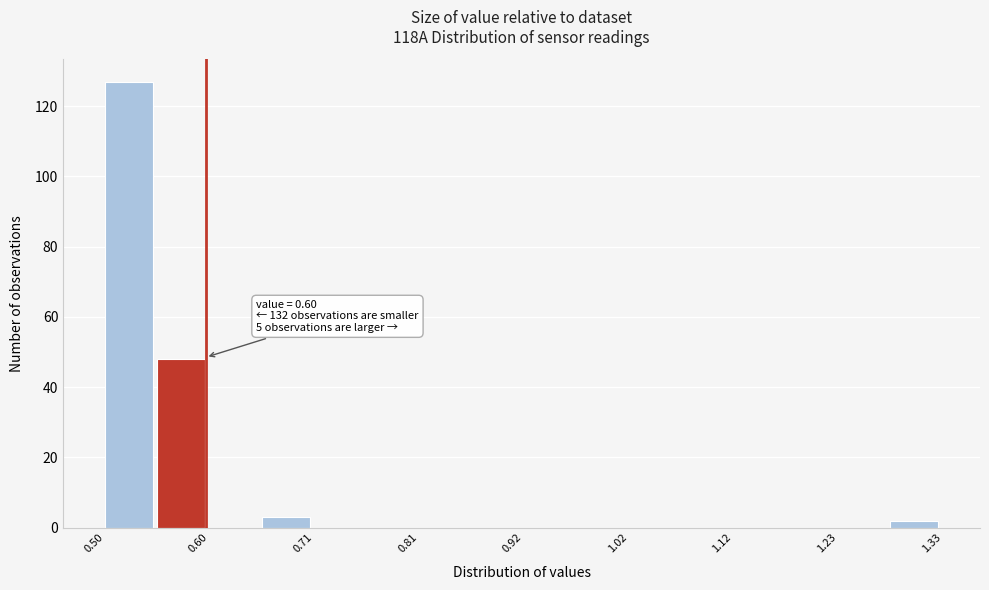

Around what value on the x-axis is the tallest bar? Give the approximate position of its centre, as read against the axis.

0.52